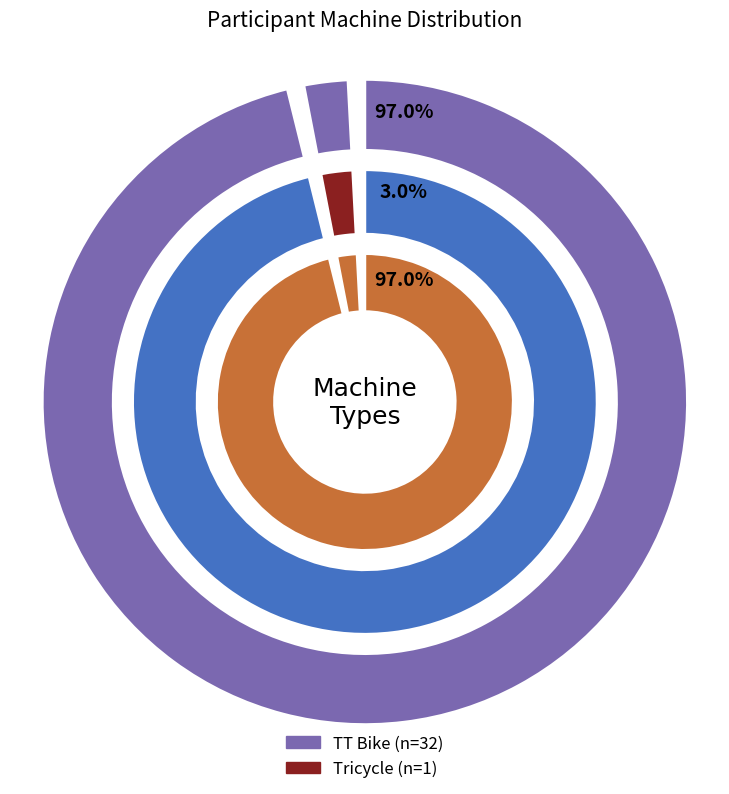

Combined, what portion of the pie is Tricycle and TT Bike?

100.0%